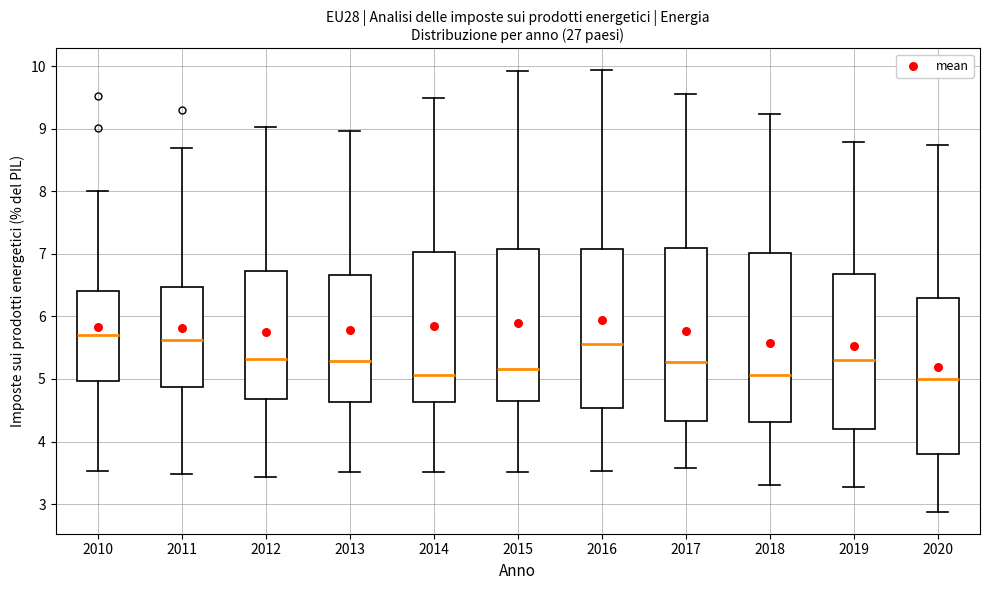

Reading left to right, transcribe this box plot: for each box, give where its median line is, the range the box spans, and where its two whiskers end, as read against the y-axis. The values are not printed on the chart, so give them approximately, as read against the axis.

2010: median 5.7, box 5.0 to 6.4, whiskers 3.5 to 8.0
2011: median 5.6, box 4.9 to 6.5, whiskers 3.5 to 8.7
2012: median 5.3, box 4.7 to 6.7, whiskers 3.4 to 9.0
2013: median 5.3, box 4.6 to 6.7, whiskers 3.5 to 9.0
2014: median 5.1, box 4.6 to 7.0, whiskers 3.5 to 9.5
2015: median 5.2, box 4.7 to 7.1, whiskers 3.5 to 9.9
2016: median 5.6, box 4.5 to 7.1, whiskers 3.5 to 9.9
2017: median 5.3, box 4.3 to 7.1, whiskers 3.6 to 9.6
2018: median 5.1, box 4.3 to 7.0, whiskers 3.3 to 9.2
2019: median 5.3, box 4.2 to 6.7, whiskers 3.3 to 8.8
2020: median 5.0, box 3.8 to 6.3, whiskers 2.9 to 8.7